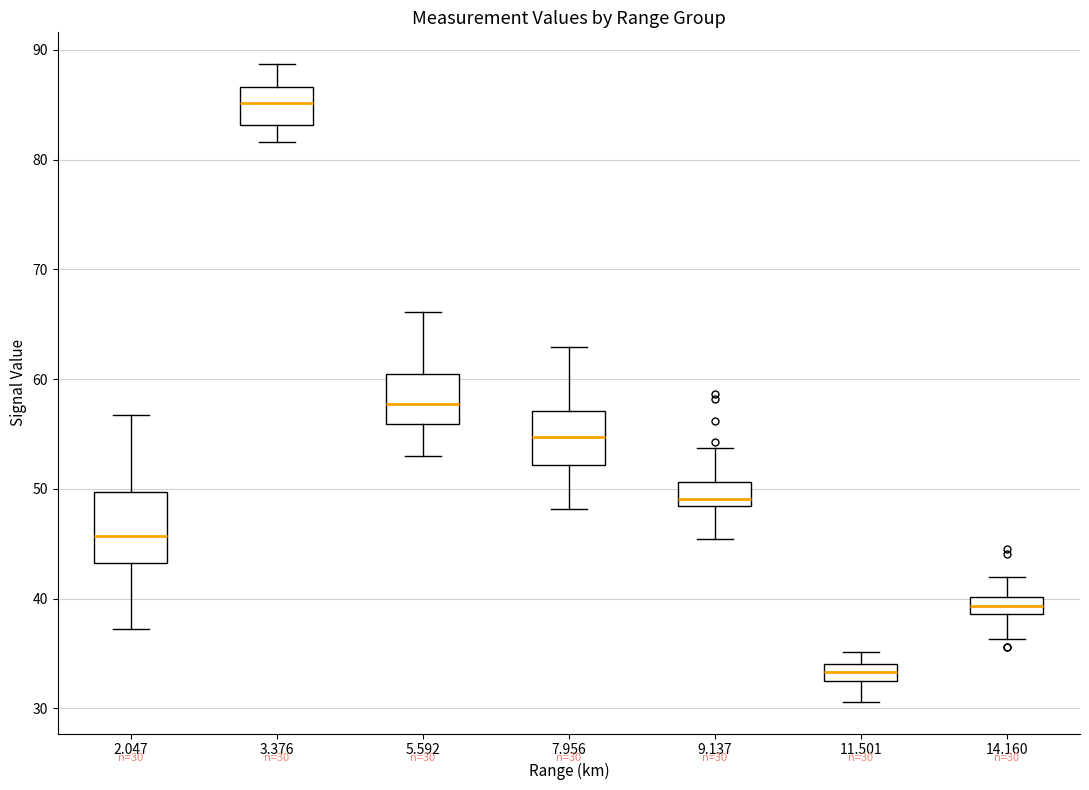

Which box has the lowest median line?

11.501